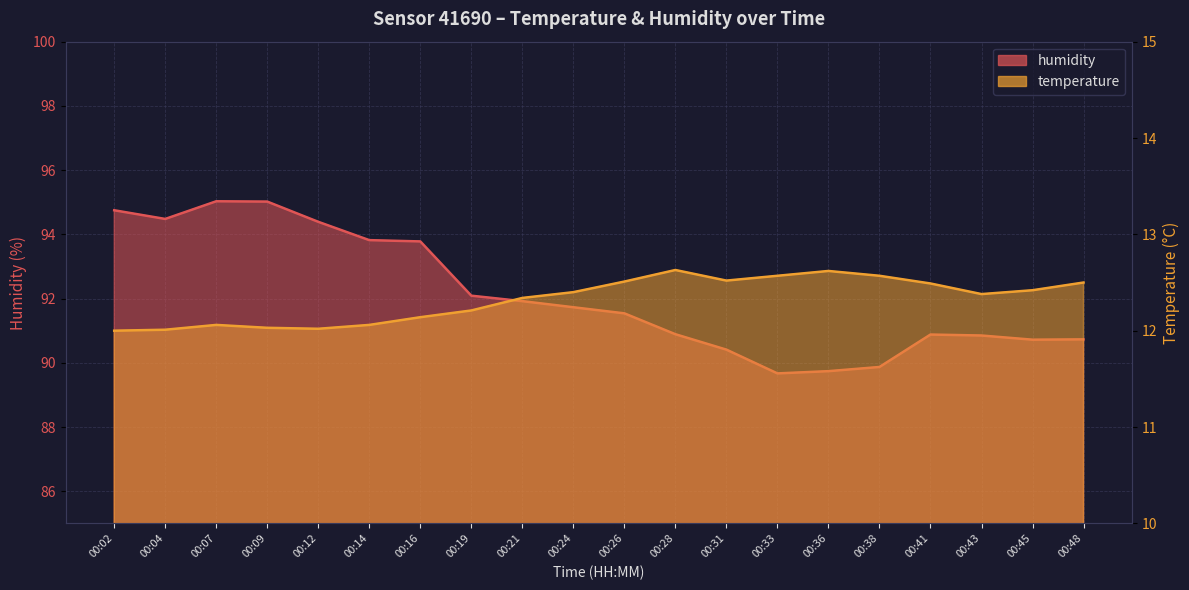

What is the difference between the maximum and minimum values in the humidity series?

5.4